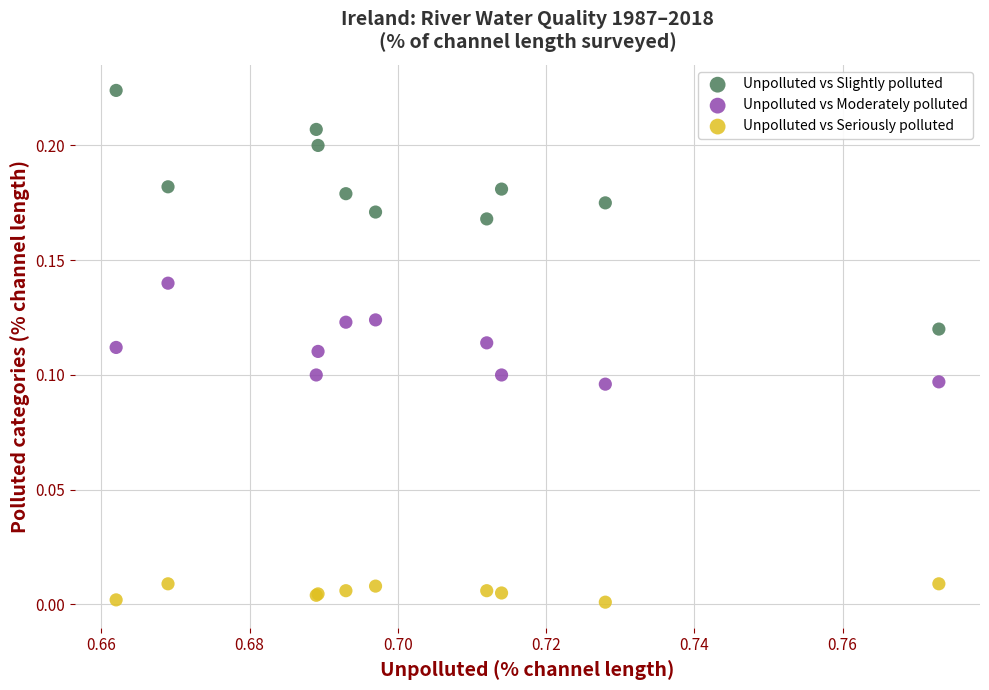

Which series contains the highest Y value?

Unpolluted vs Slightly polluted